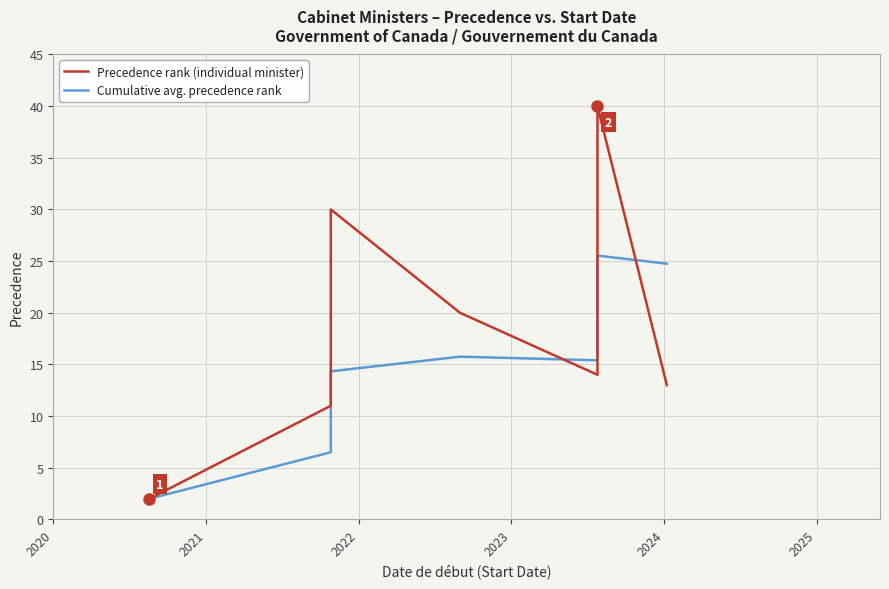

The value of Precedence rank (individual minister) at 2020 is 3.5. True or false?

False